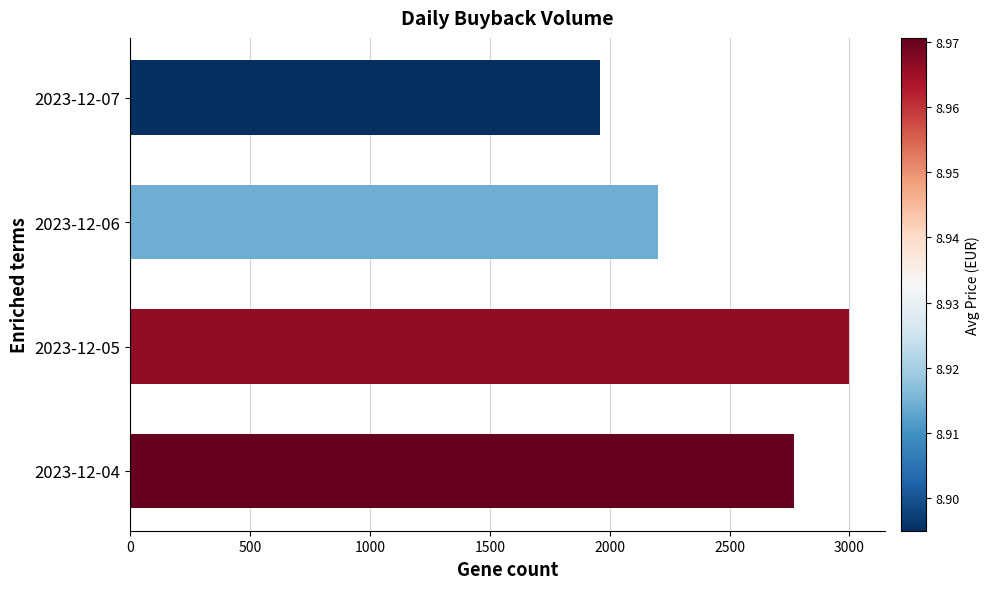

What is the average value?

2482